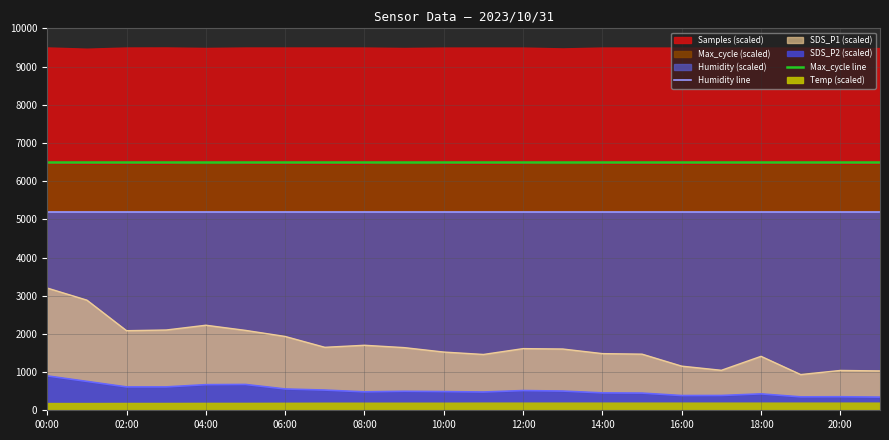

What is the average value of the Humidity line series?

5194.8